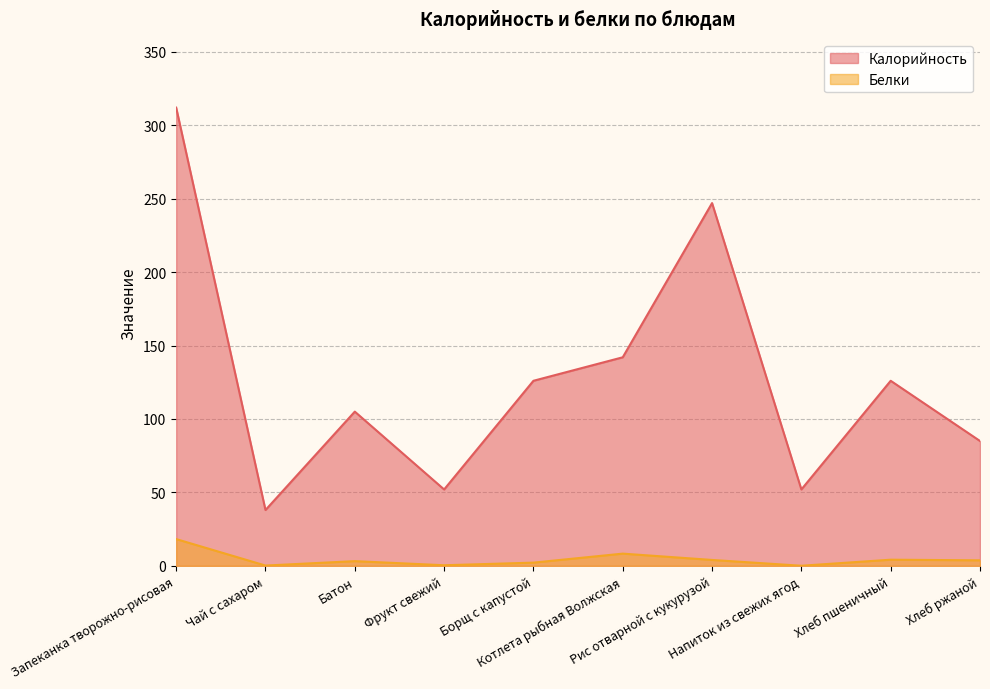

Reading left to right, transcribe all the data shown in this chart.

Калорийность: 312.0	38.0	105.0	52.0	126.0	142.0	247.0	52.0	126.0	85.0
Белки: 18.2	0.2	3.2	0.4	2.2	8.3	4.0	0.1	4.2	3.8